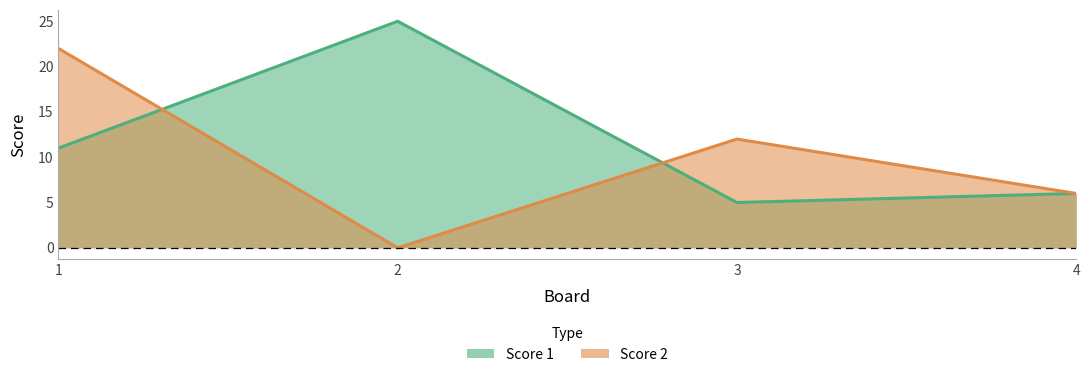

The Score 1 series shows 38 at 2. True or false?

False